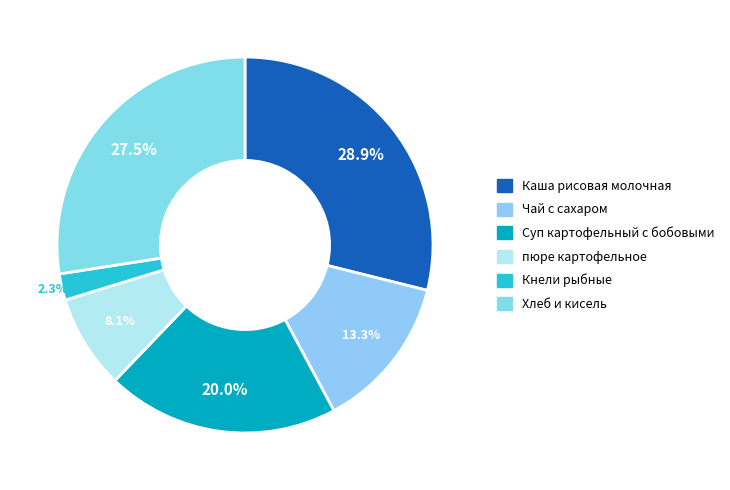

To the nearest percent, what is the average slice percentage?

17%